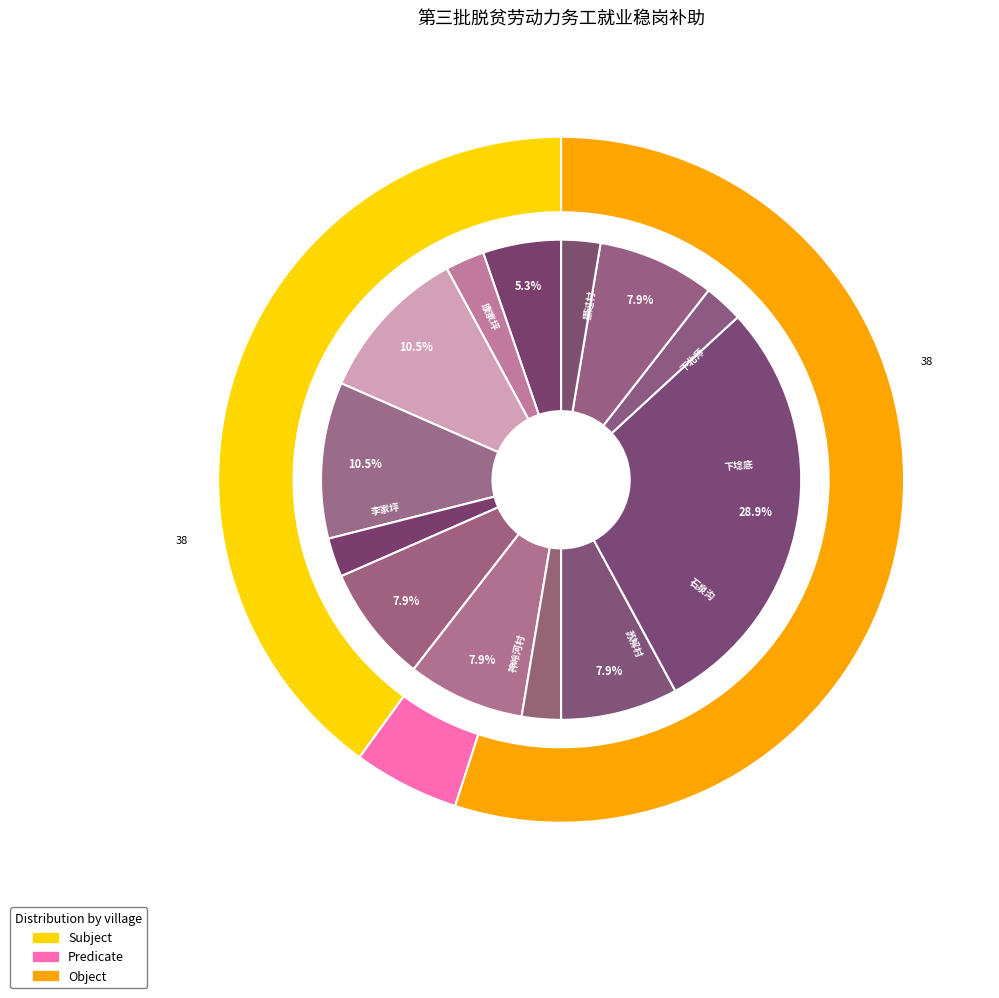

Is the sum of 李家坪 and 车寺后 greater than half?

No